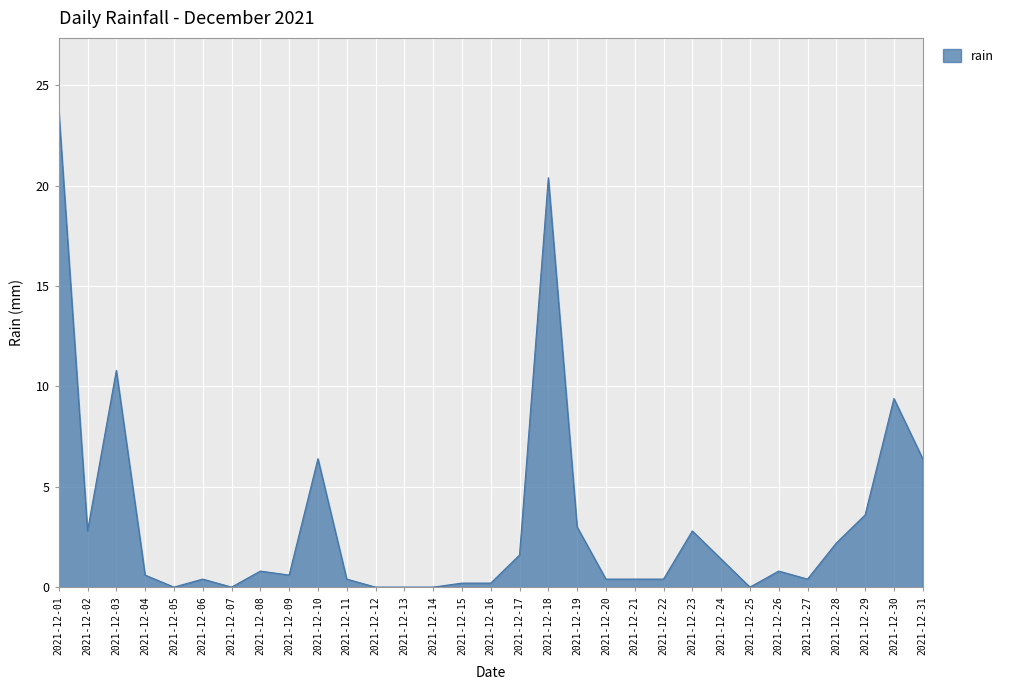

What is the difference between the maximum and minimum values?

23.8